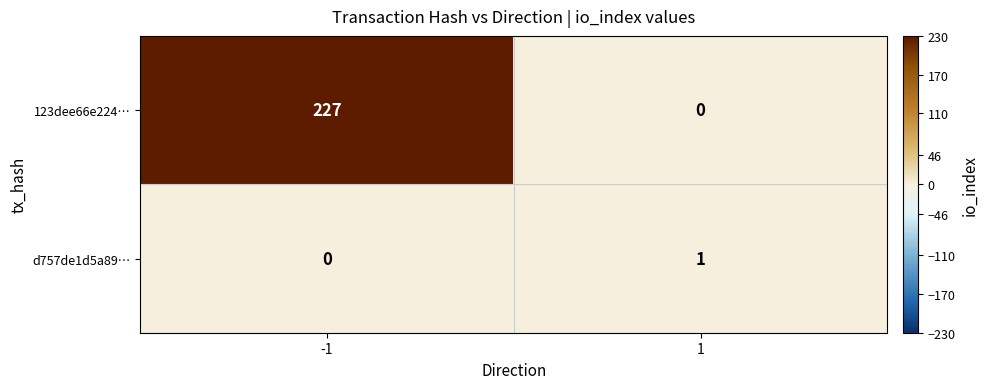

Rank the series by their maximum value, from highest to lowest.

123dee66e224…, d757de1d5a89…